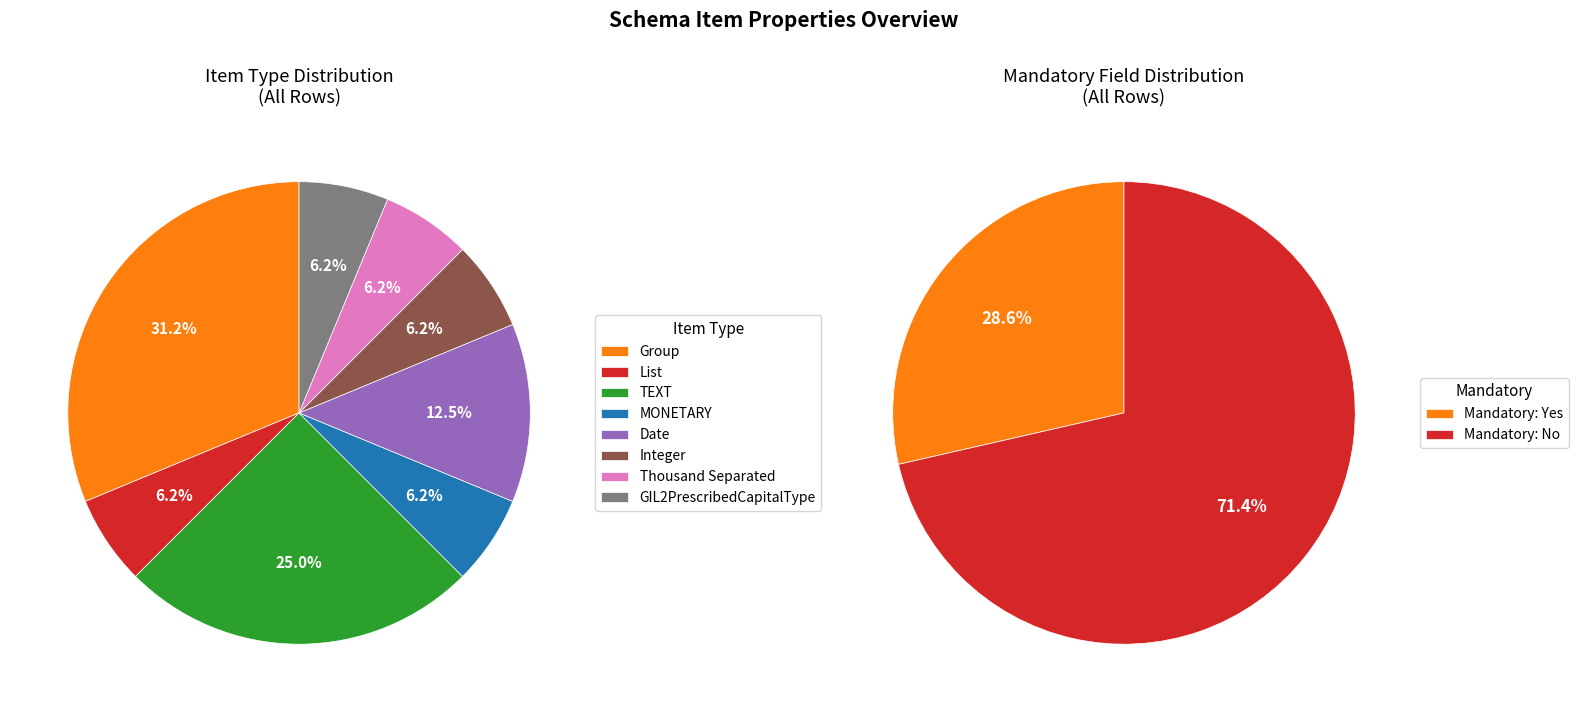

What is the smallest slice in the pie chart?

List